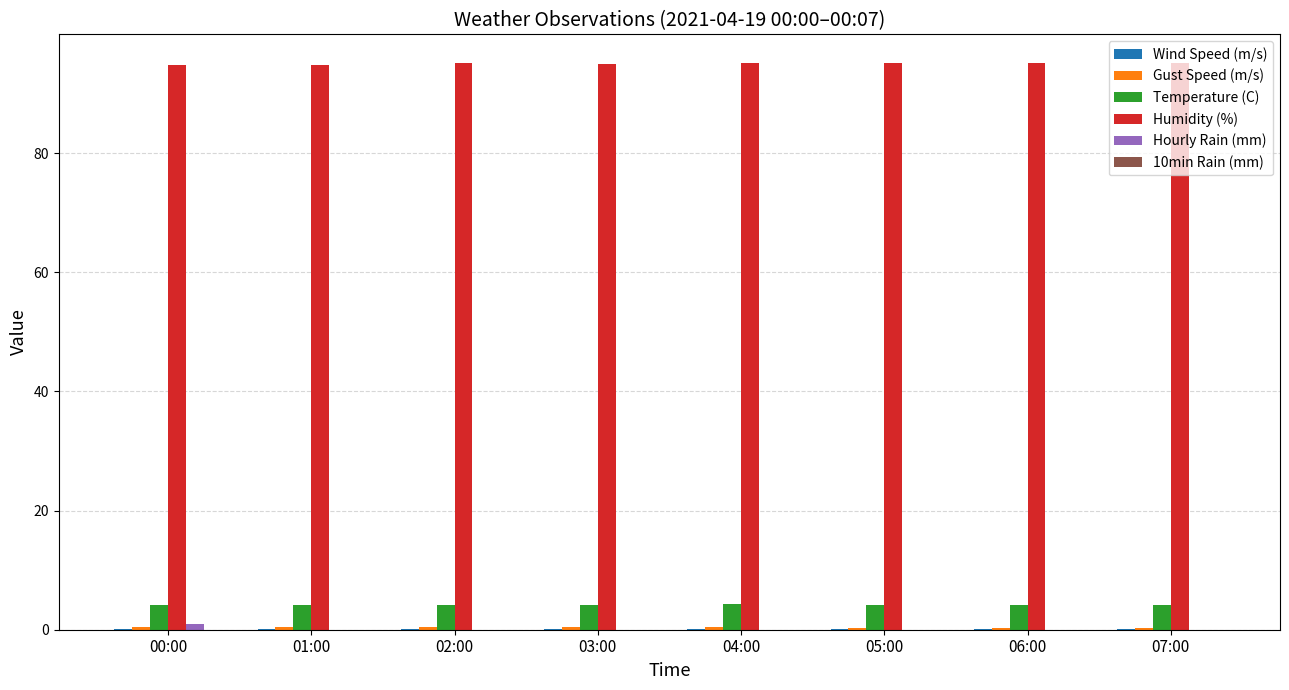

What is the greatest value displayed?

95.2